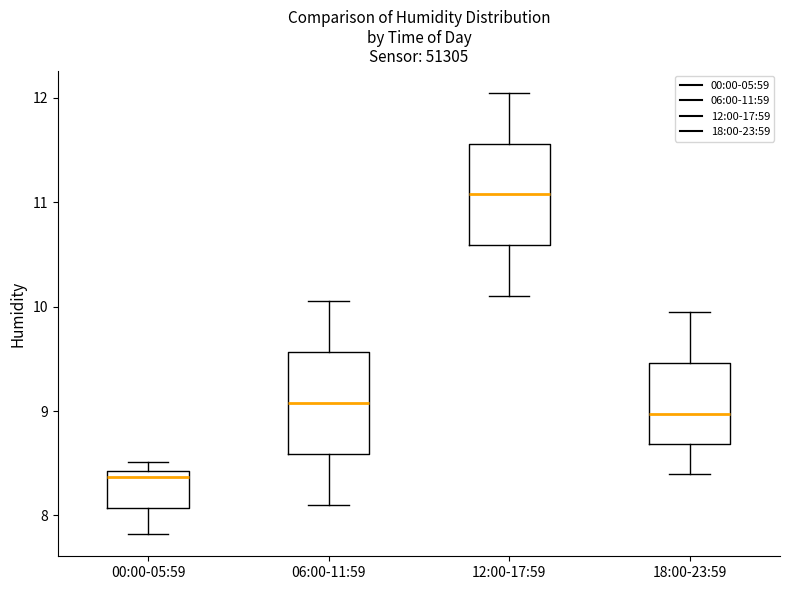

Which box has the highest median line?

12:00-17:59